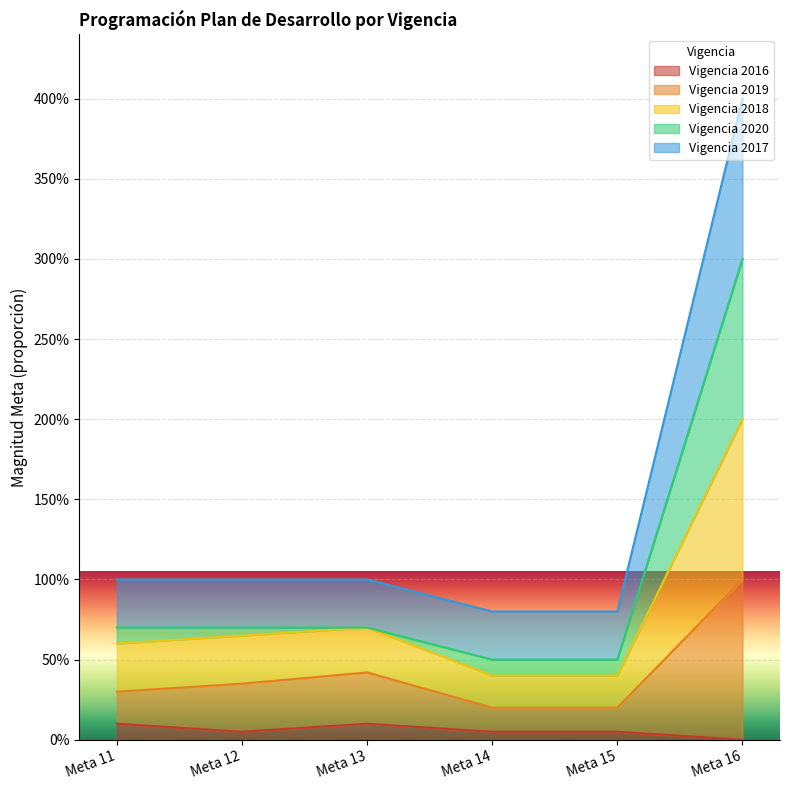

True or false: Vigencia 2019 and Vigencia 2018 cross at least once.

False